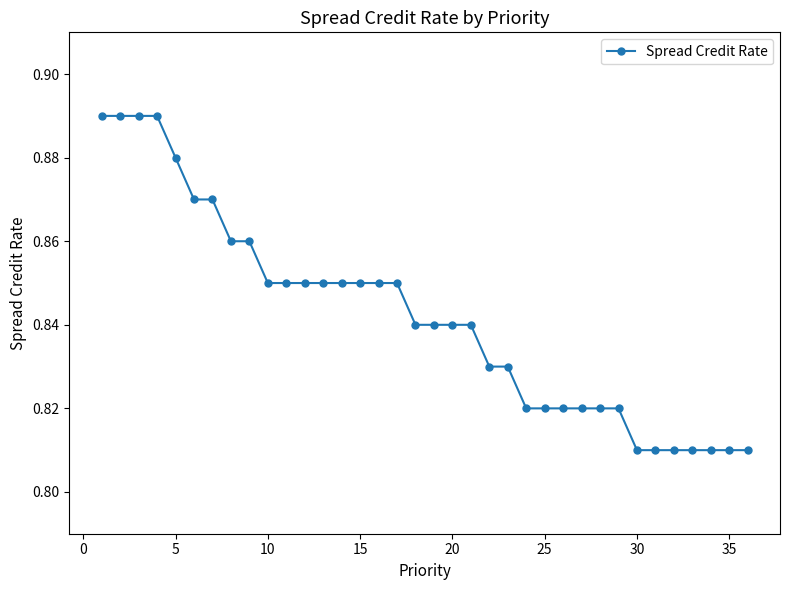

How many values are between 0 and 1?

36